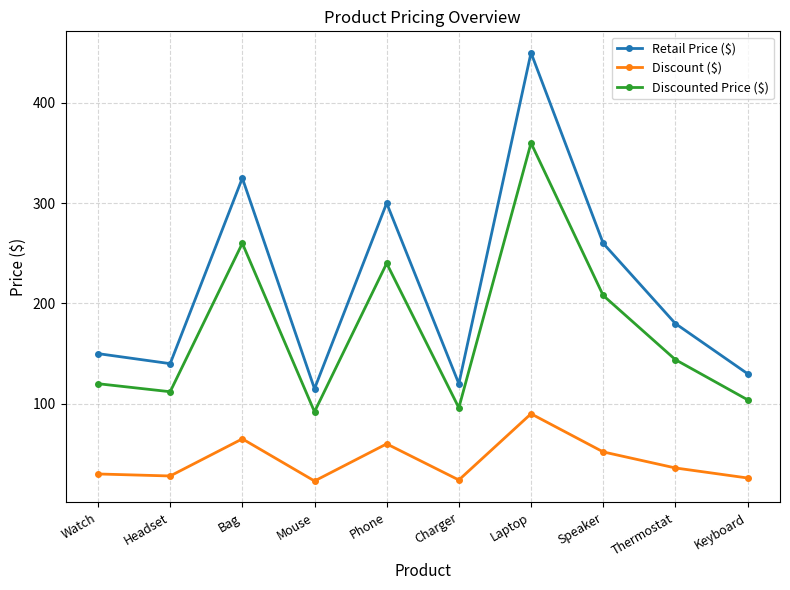

What is the label of the 4th point from the right?

Laptop